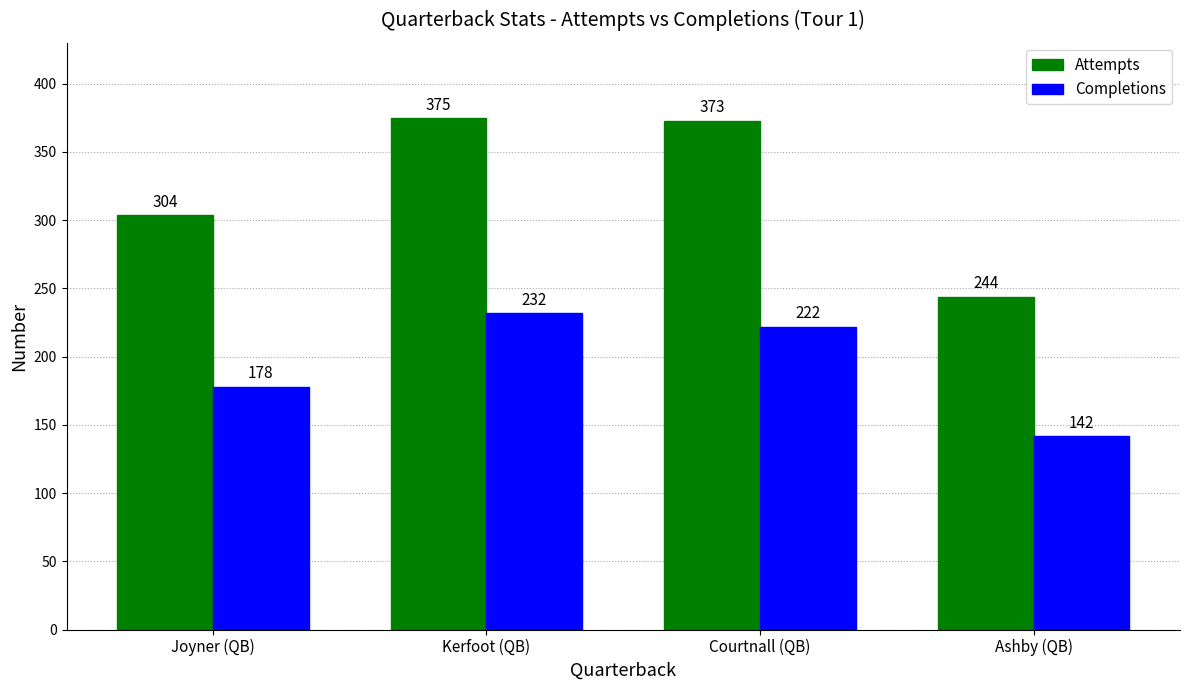

What is the average value of the Attempts series?

324